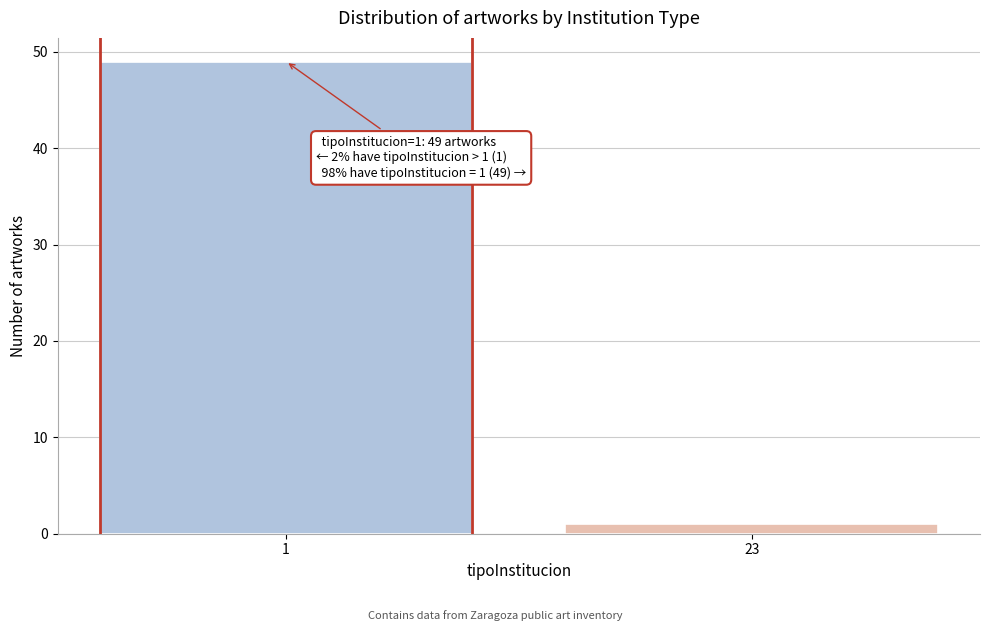

Reading right to left, what are all the values shown in this chart?

23=1	1=49